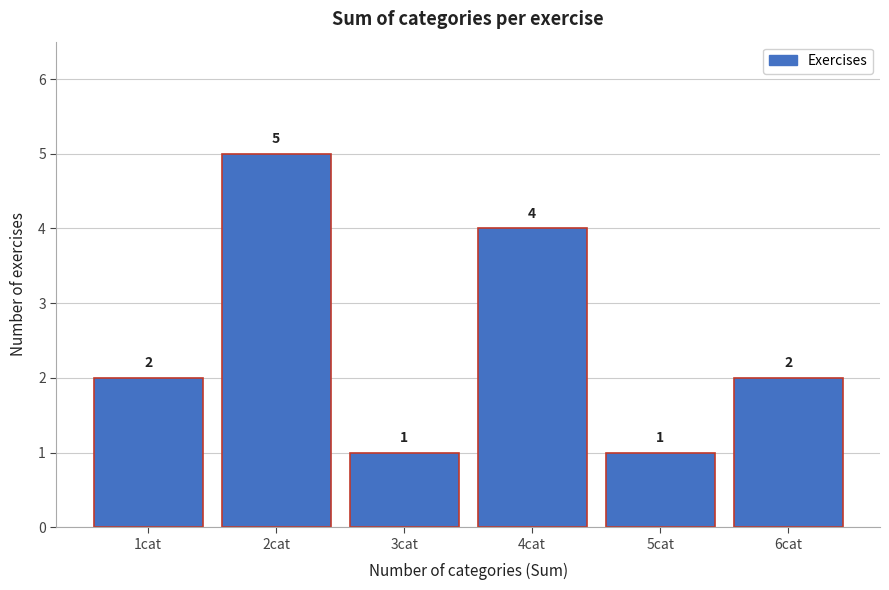

What is the height of the bar covering 0.5 to 1.5 on the x-axis?

2